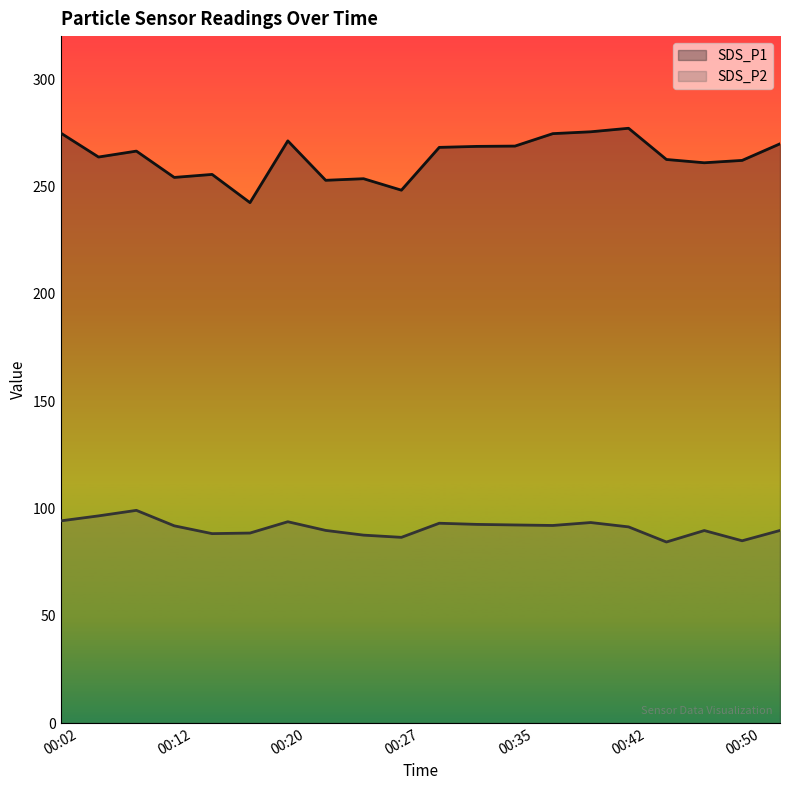

At which label does SDS_P2 first exceed 91?

00:02